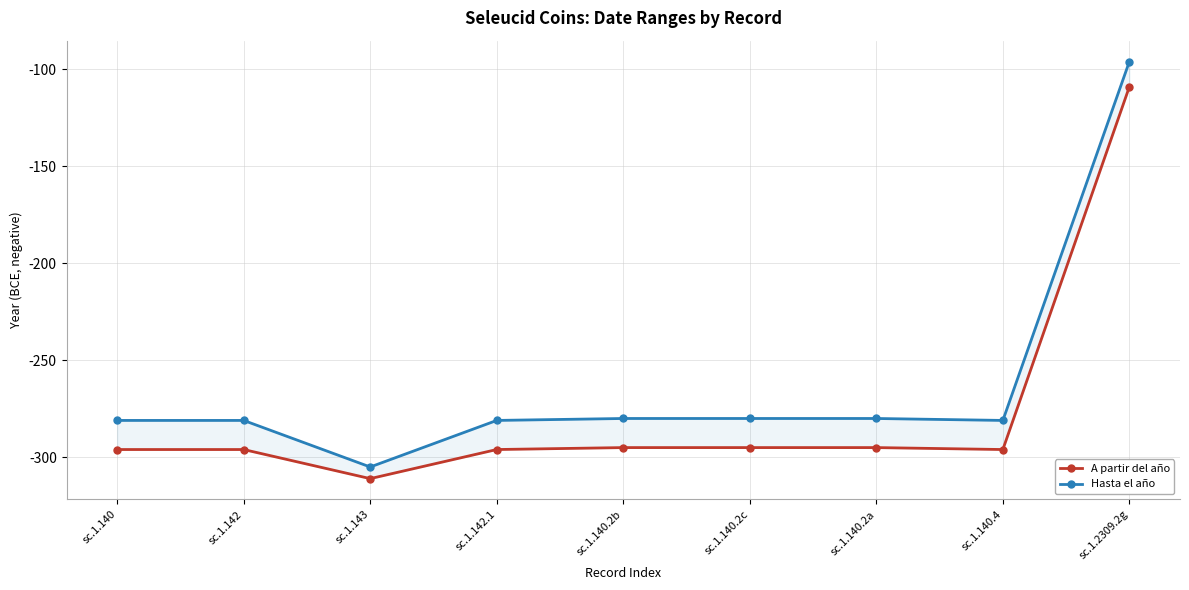

Is the value of A partir del año at sc.1.142.1 greater than the value of Hasta el año at sc.1.143?

Yes